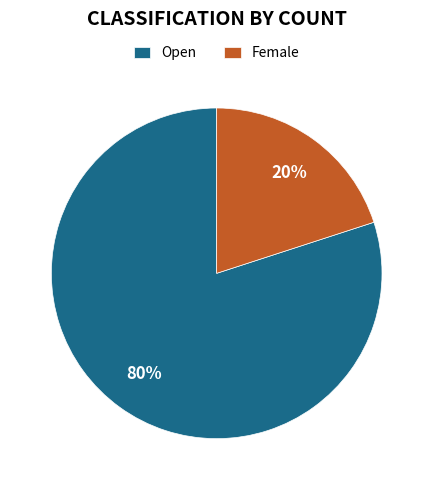

Count the number of slices in the pie.

2